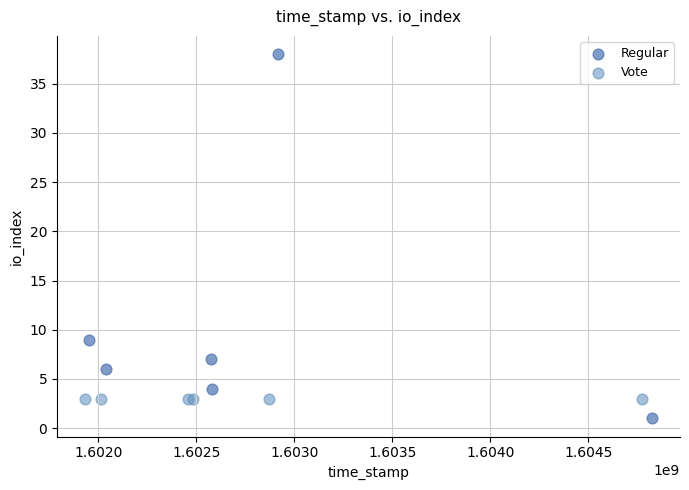

Which series reaches the minimum Y coordinate?

Regular